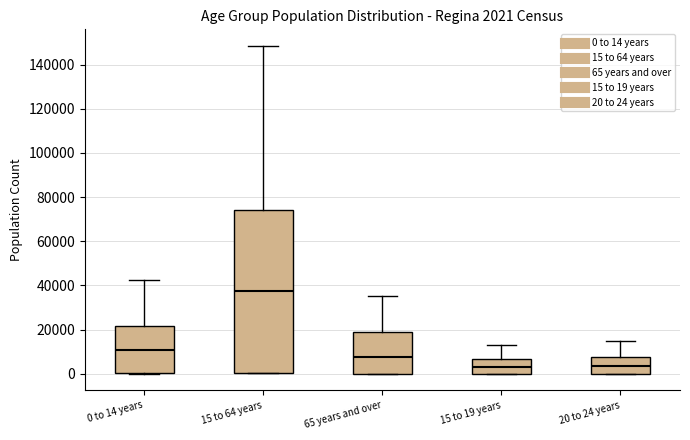

Comparing the boxes themselves (not the whiskers), which one is the tallest?

15 to 64 years